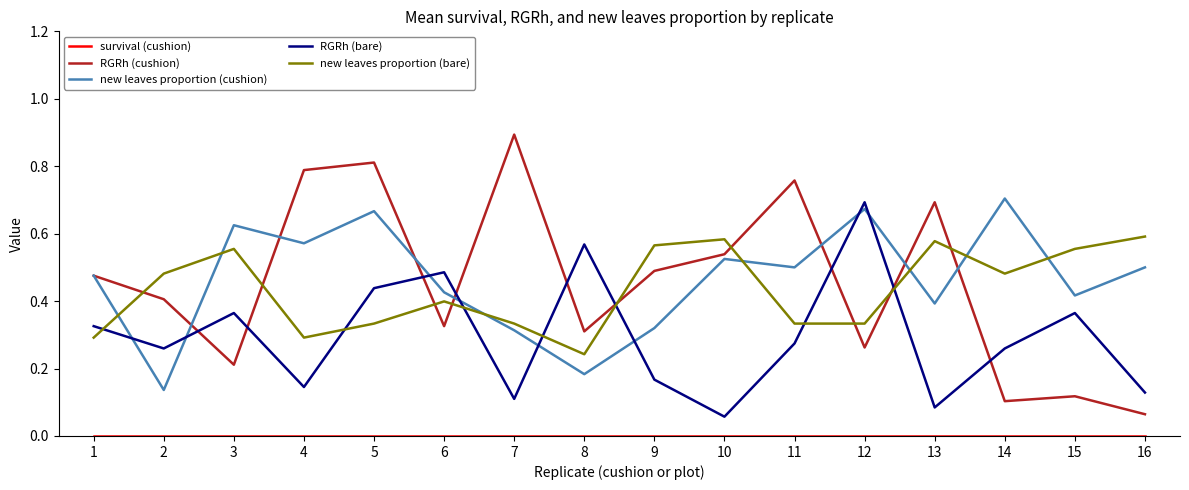

How many lines are shown in the chart?

5